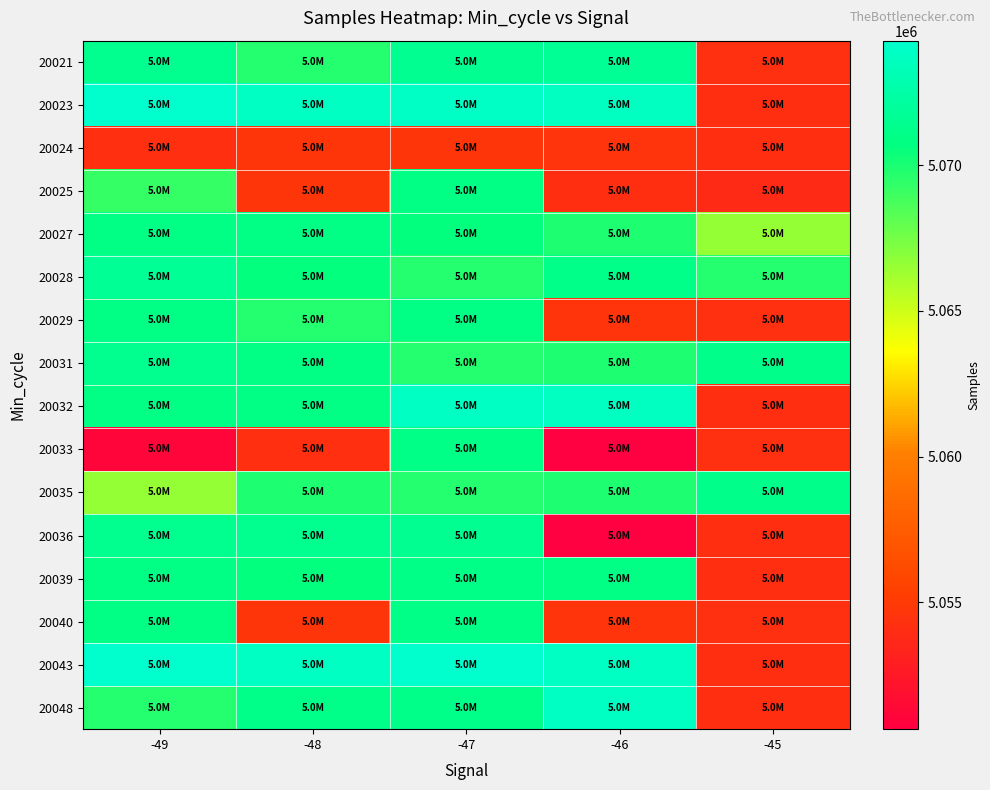

Reading right to left, extract all data points from this chart.

20021: -45=5054330	-46=5071601	-47=5071465	-48=5069730	-49=5071323
20023: -45=5054095	-46=5073707	-47=5073814	-48=5073808	-49=5074237
20024: -45=5054104	-46=5054458	-47=5054702	-48=5054630	-49=5054238
20025: -45=5053813	-46=5054062	-47=5070862	-48=5054630	-49=5069216
20027: -45=5066525	-46=5069892	-47=5070640	-48=5070889	-49=5070914
20028: -45=5069730	-46=5071053	-47=5069712	-48=5070640	-49=5071601
20029: -45=5054330	-46=5054555	-47=5070862	-48=5069712	-49=5070876
20031: -45=5071134	-46=5069892	-47=5069712	-48=5070889	-49=5071323
20032: -45=5054095	-46=5073707	-47=5073807	-48=5070889	-49=5070876
20033: -45=5054330	-46=5050646	-47=5071018	-48=5054225	-49=5051076
20035: -45=5071134	-46=5069892	-47=5069712	-48=5069892	-49=5066525
20036: -45=5054095	-46=5050646	-47=5071465	-48=5071385	-49=5071385
20039: -45=5054095	-46=5070876	-47=5071018	-48=5070640	-49=5070876
20040: -45=5054330	-46=5054555	-47=5071018	-48=5054630	-49=5070862
20043: -45=5054095	-46=5073789	-47=5074237	-48=5073808	-49=5074270
20048: -45=5054095	-46=5073789	-47=5071053	-48=5071053	-49=5069730